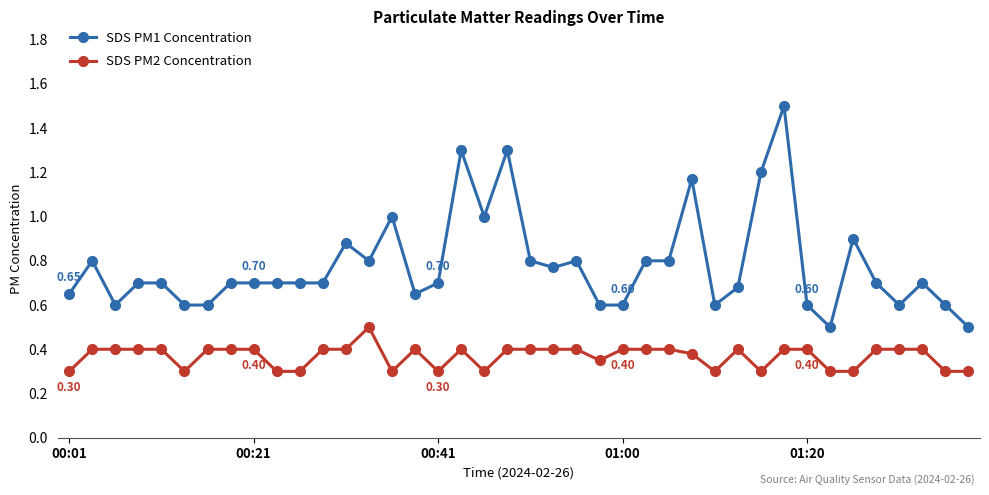

True or false: SDS PM1 Concentration and SDS PM2 Concentration cross at least once.

False